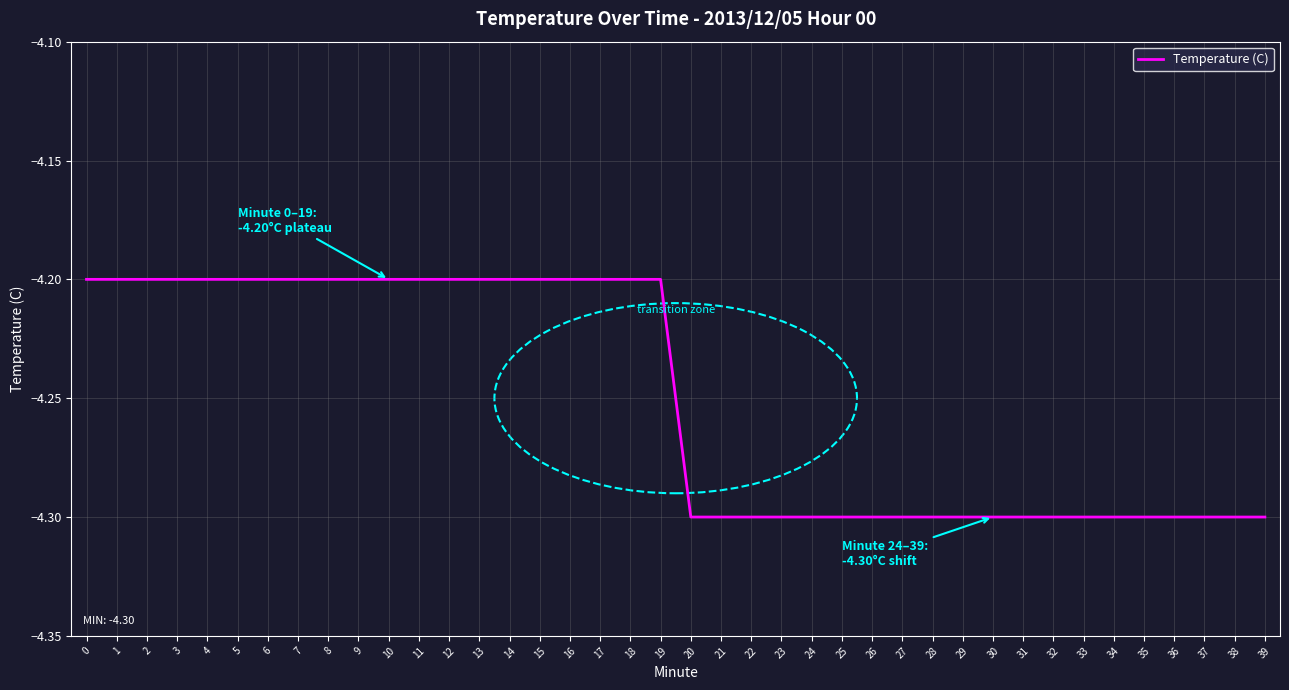

Between 15 and 33, which is larger?

15